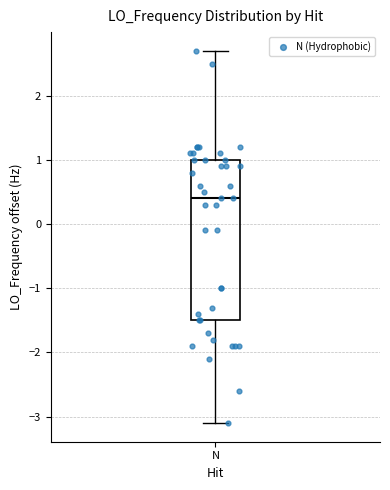

Where is the lower edge of the box for N on the y-axis? The values are not printed on the chart, so give them approximately, as read against the axis.

-1.5